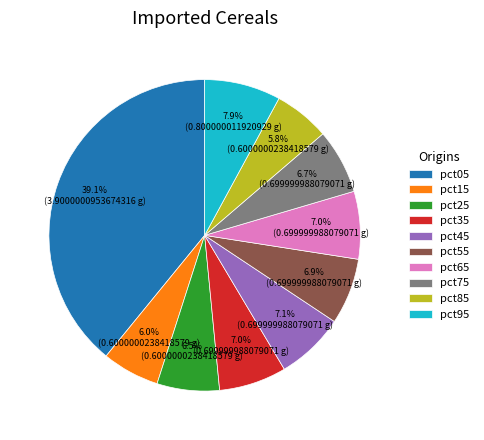

Which category has the biggest portion of the pie?

pct05